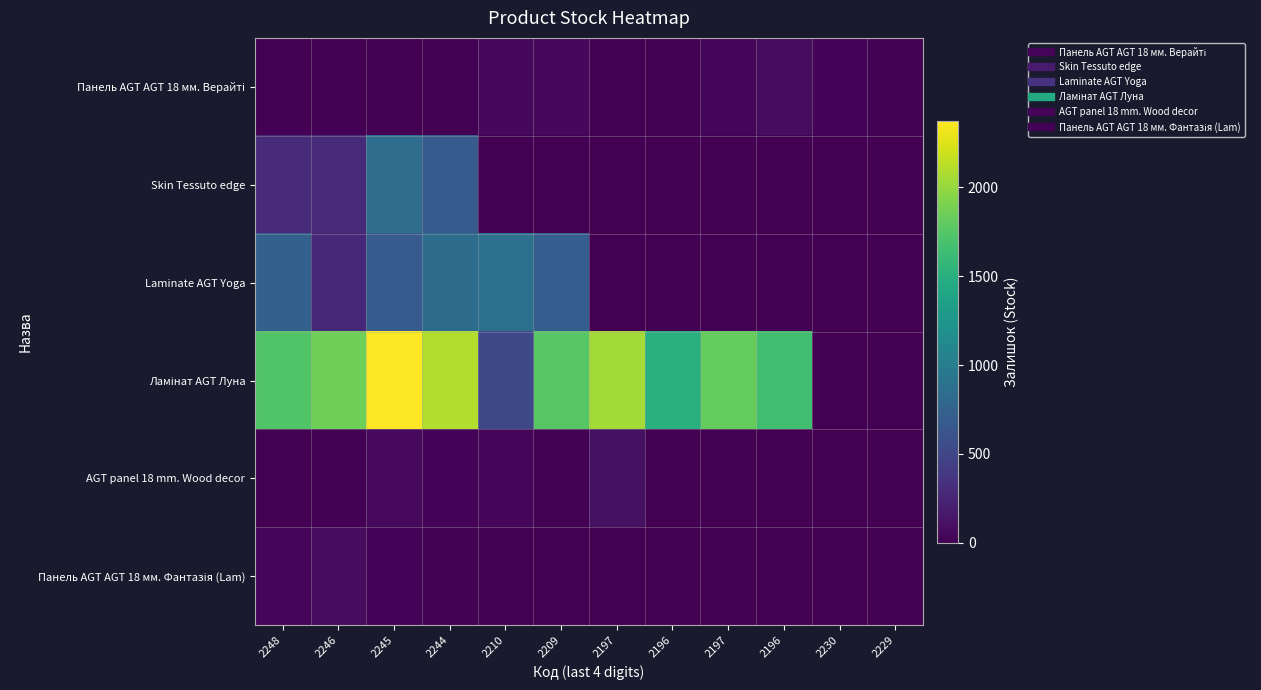

Which series changed the most between 2246 and 2197?

Skin Tessuto edge